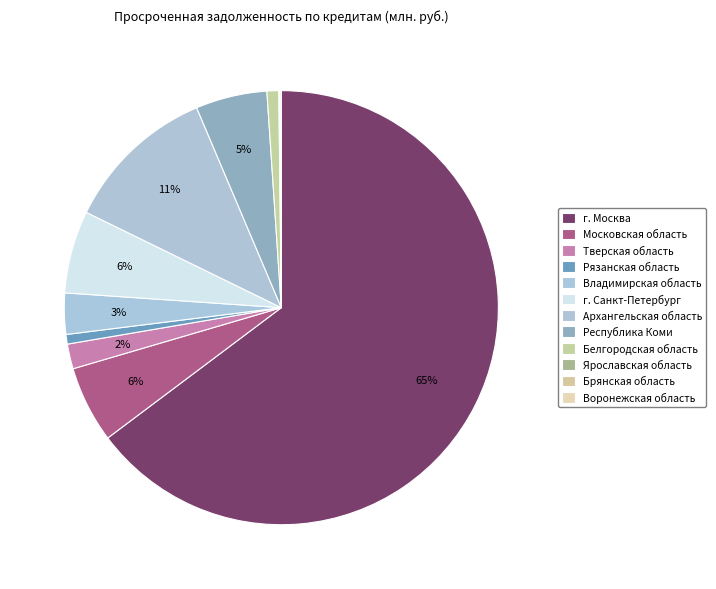

Combined, what portion of the pie is Рязанская область and Белгородская область?

1.6%